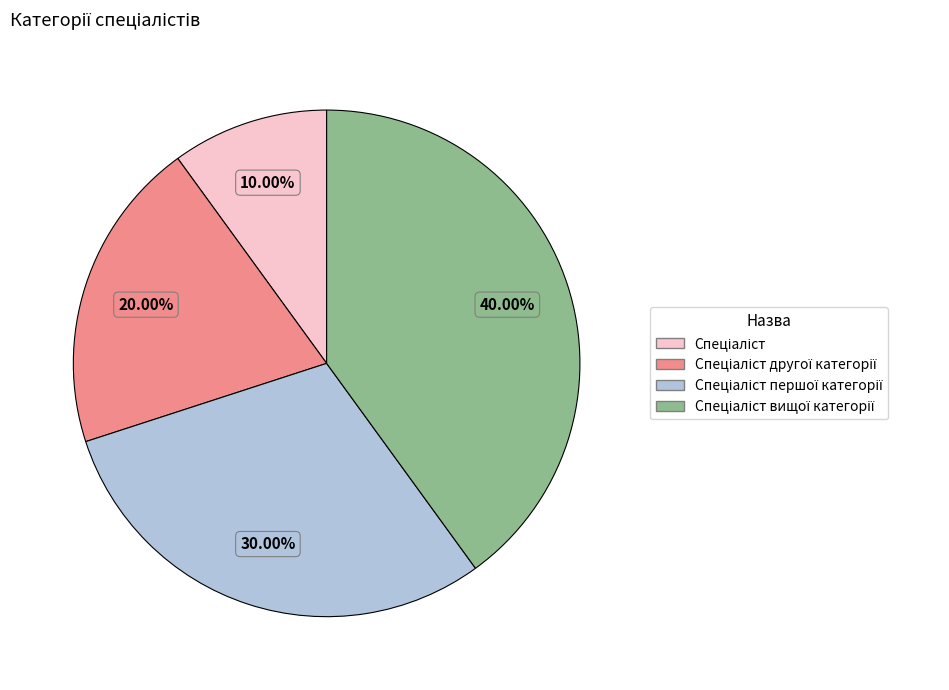

Does any single category account for the majority?

No